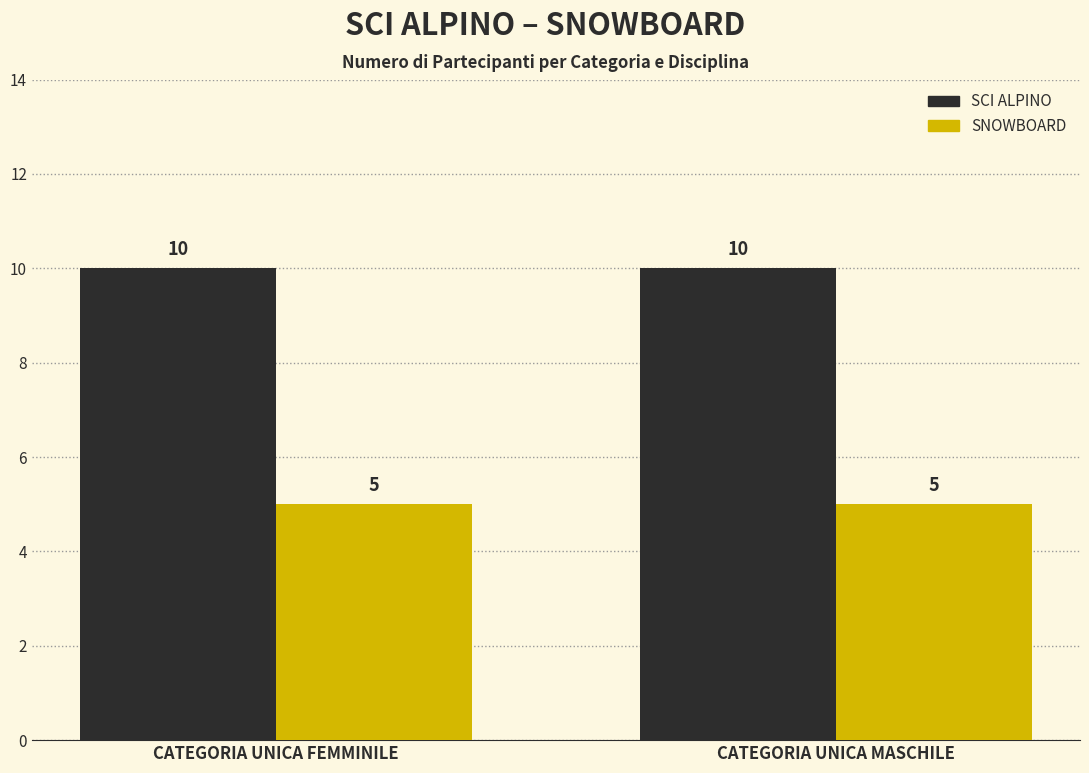

How many categories are shown in the chart?

2